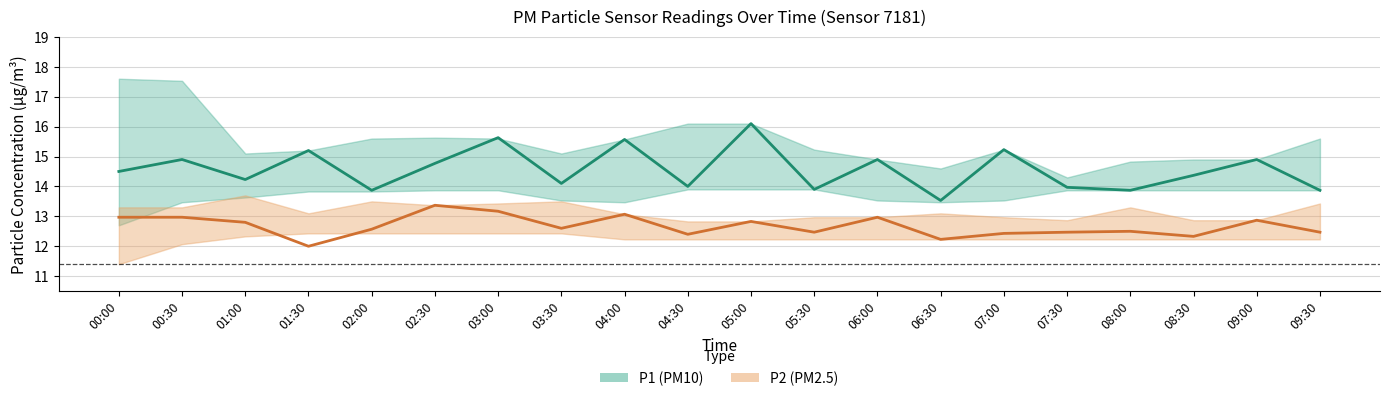

The value of P2 (PM2.5) at 03:30 is 19.3. True or false?

False